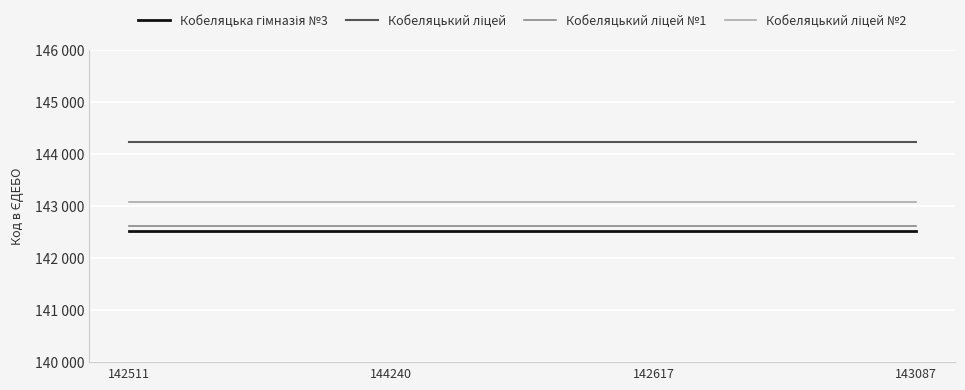

Does the chart have visible grid lines?

Yes